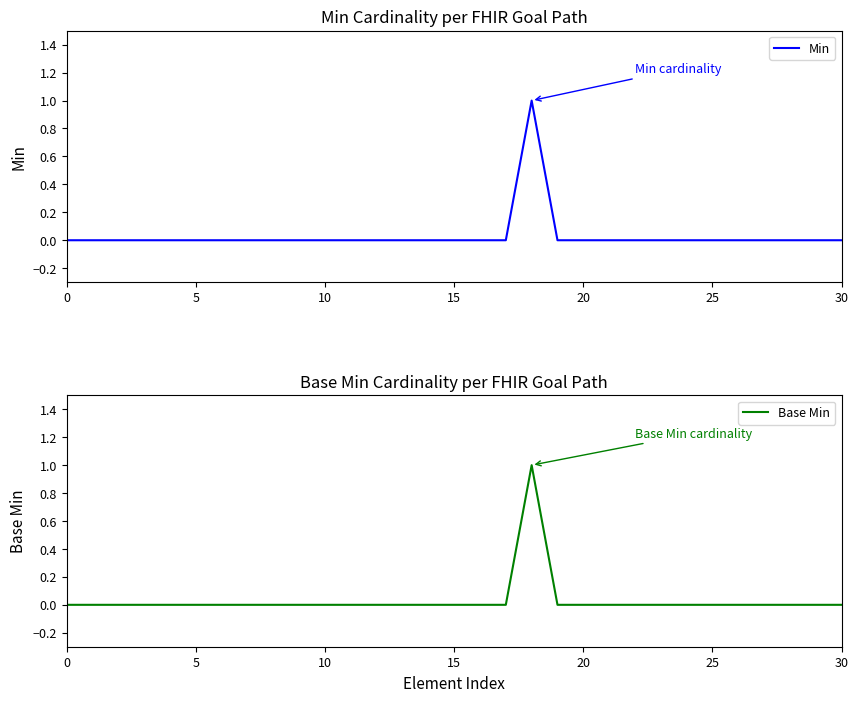

Does the chart have visible grid lines?

No